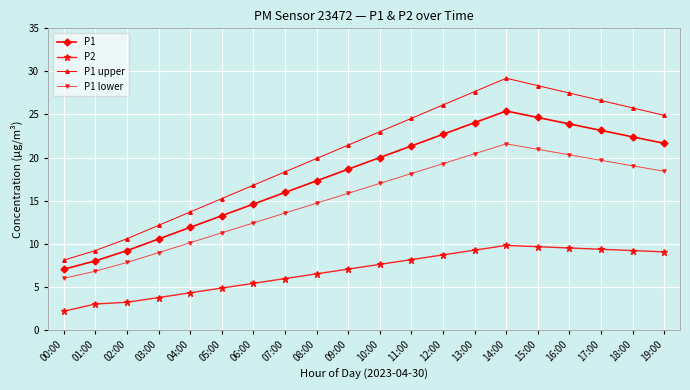

Is it true that P1 equals 39.0 at 15:00?

False